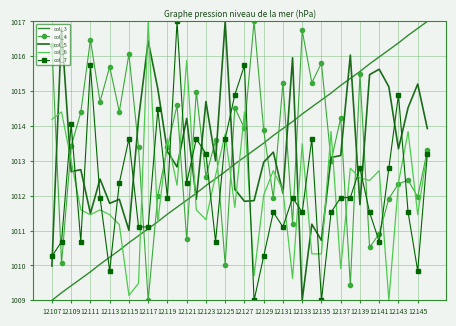

What is the highest value of the col_4 series?

1017.0